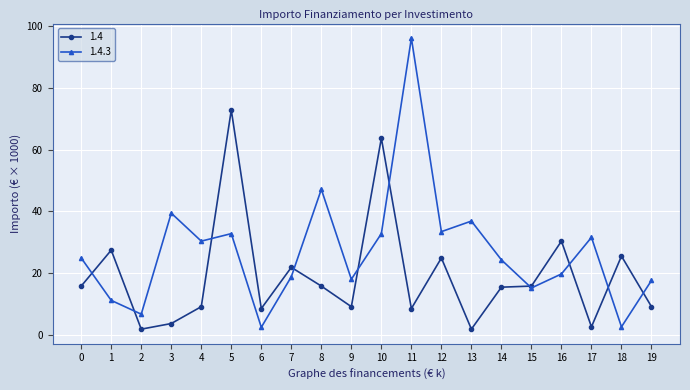

At which label does 1.4.3 first exceed 24?

0